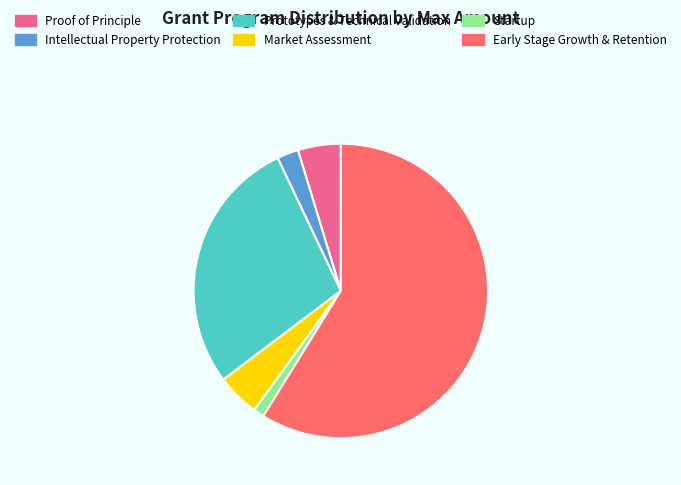

What is the ratio of the value at Market Assessment to the value at Intellectual Property Protection?

2.0